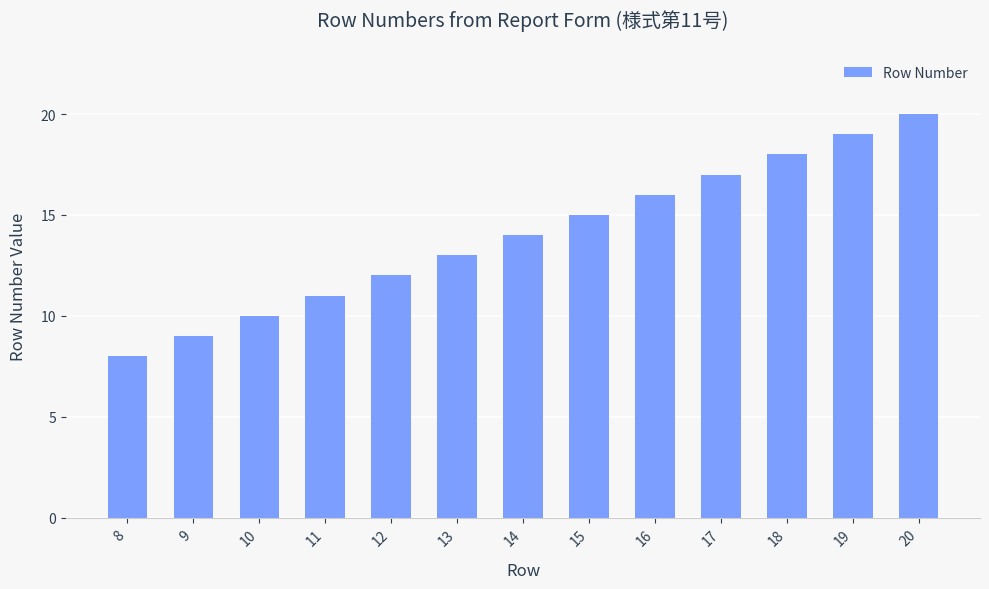

Count the number of categories in the chart.

13